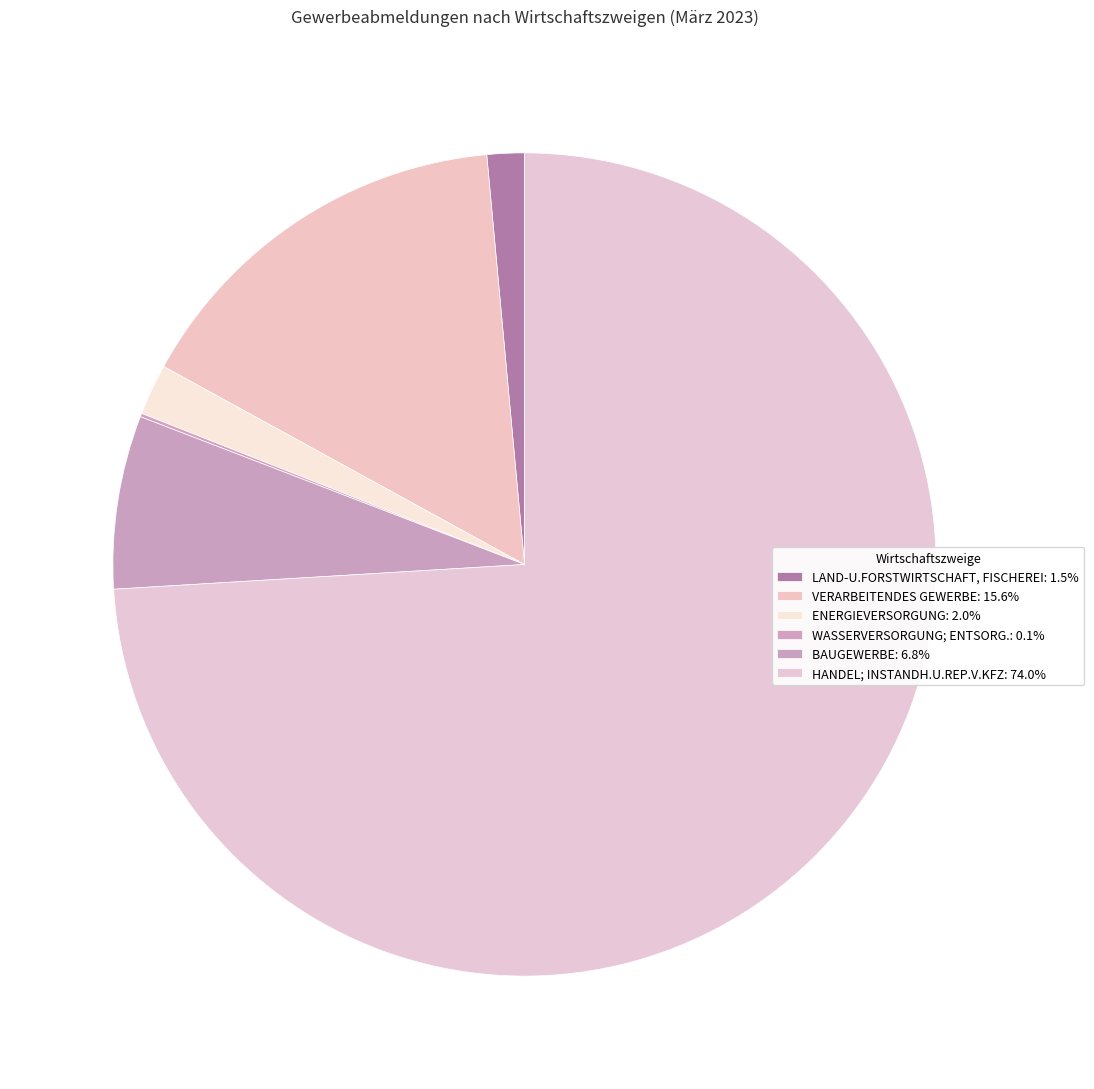

Is there a majority slice in this chart?

Yes